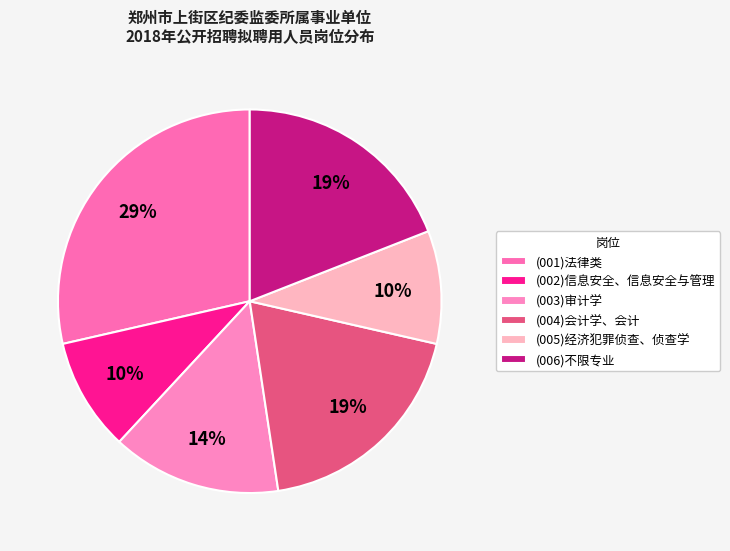

To the nearest percent, what percentage of the pie is (002)信息安全、信息安全与管理?

10%